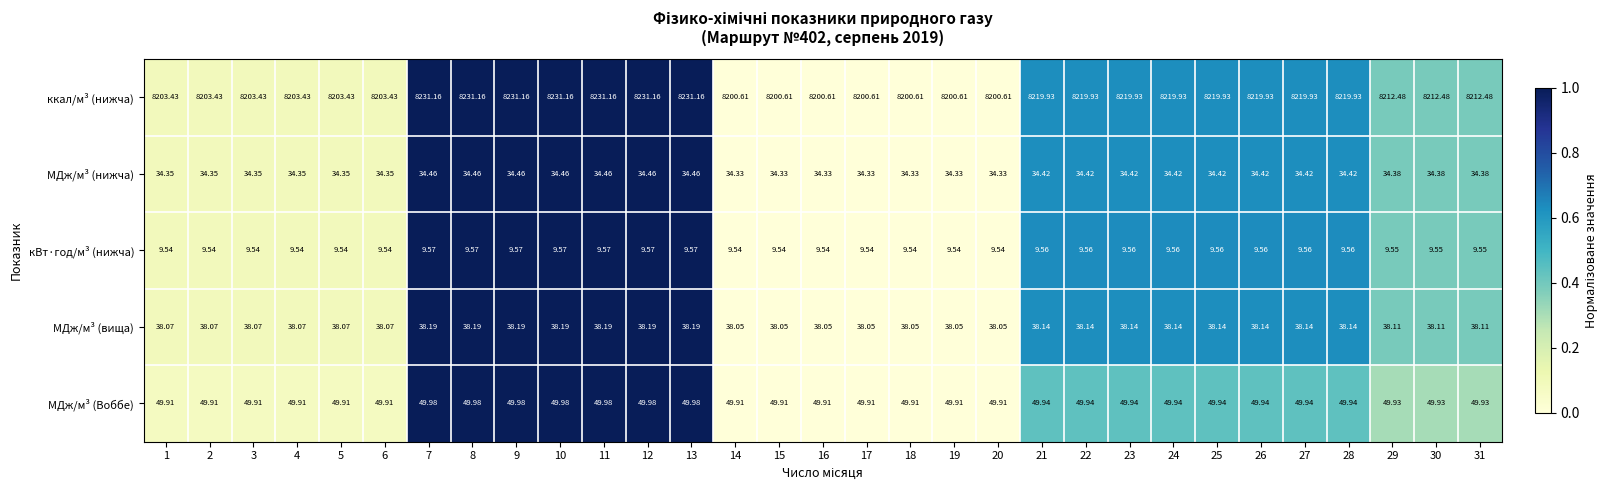

Rank the series at 2 from highest to lowest value.

ккал/м³ (нижча), МДж/м³ (Воббе), МДж/м³ (вища), МДж/м³ (нижча), кВт·год/м³ (нижча)